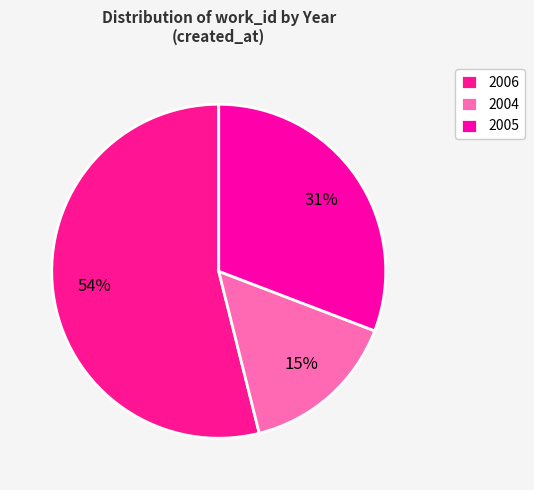

How many slices are in this pie chart?

3